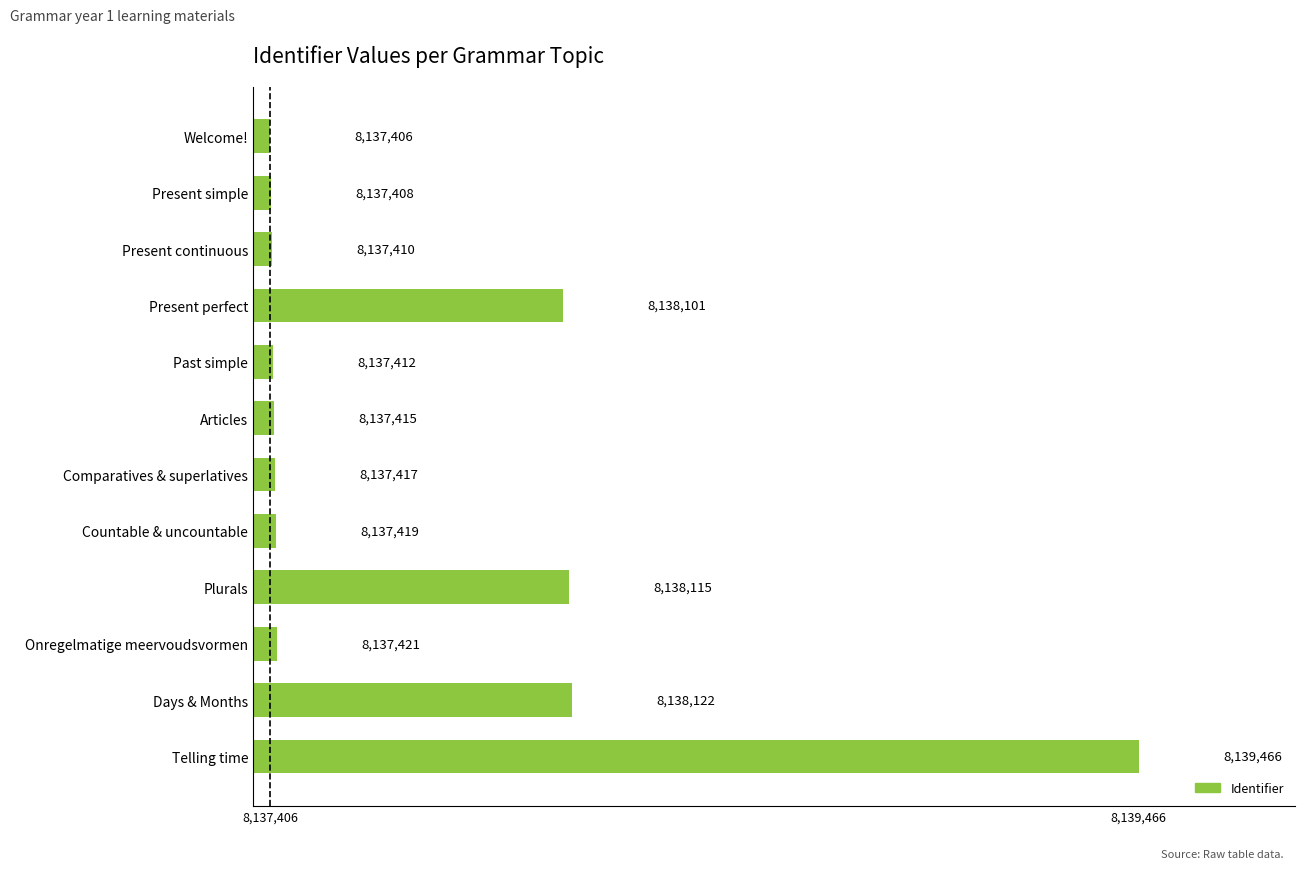

True or false: the data shows 12645179 at Past simple.

False